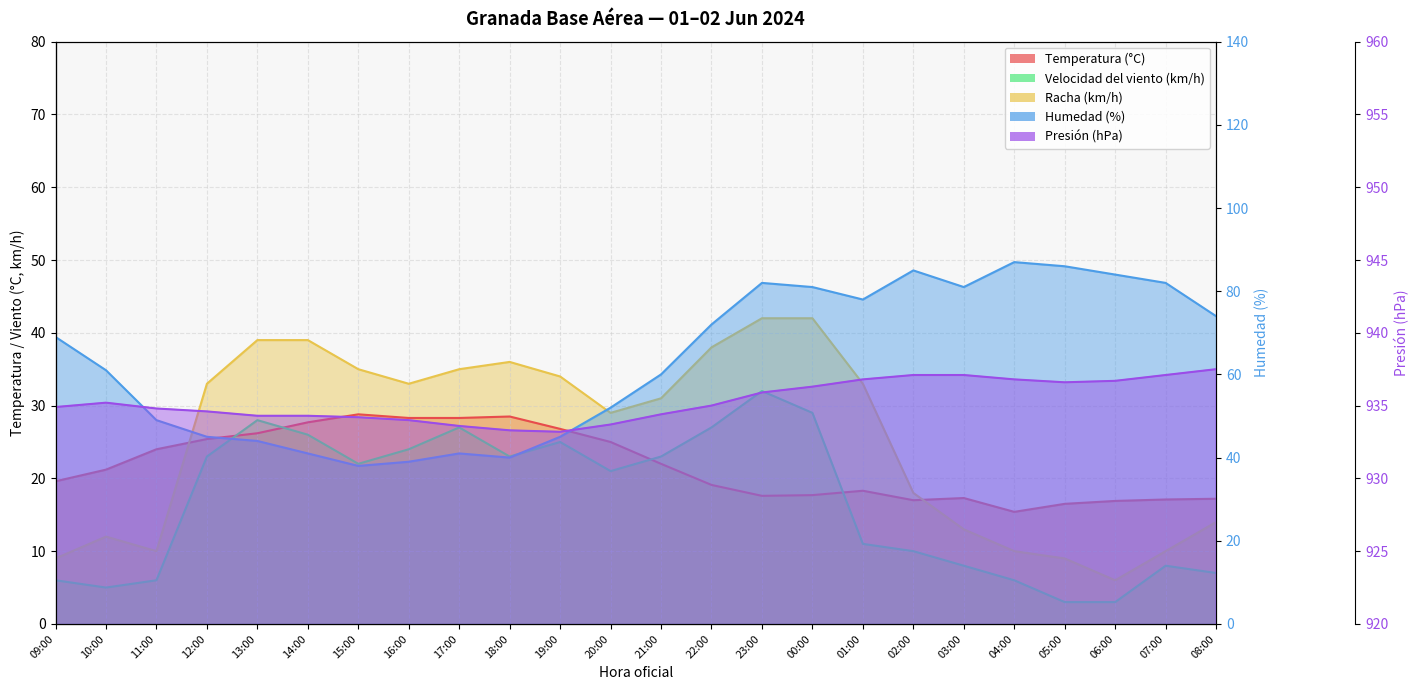

True or false: Velocidad del viento (km/h) has a value of 8.0 at 07:00.

True